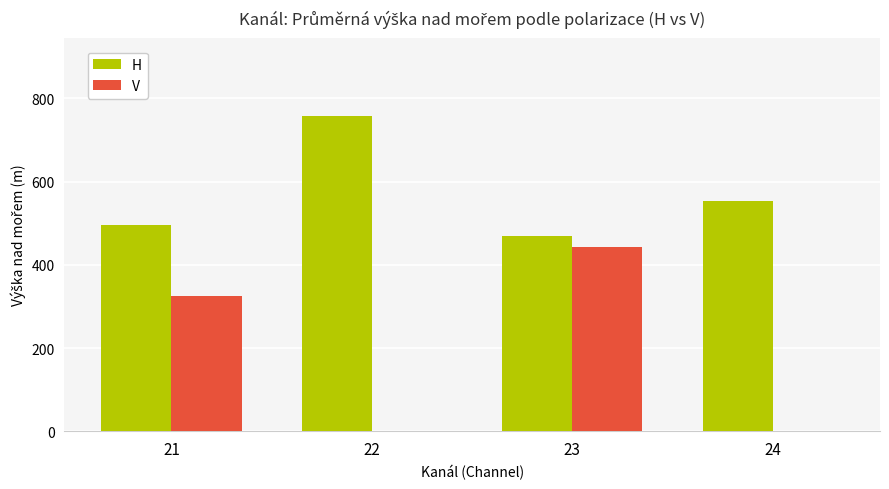

Reading right to left, what are all the values shown in this chart?

H: 553.0	469.1	756.6	494.7
V: 0.0	444.0	0.0	325.0